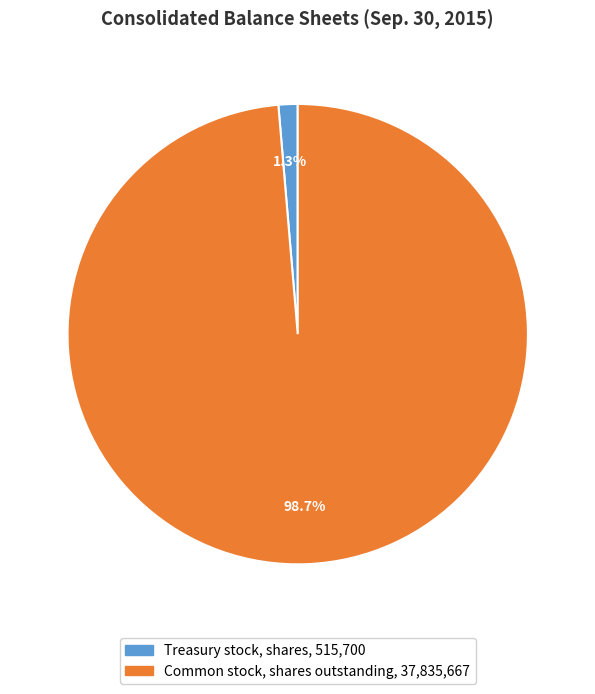

To the nearest percent, what is the average slice percentage?

50%